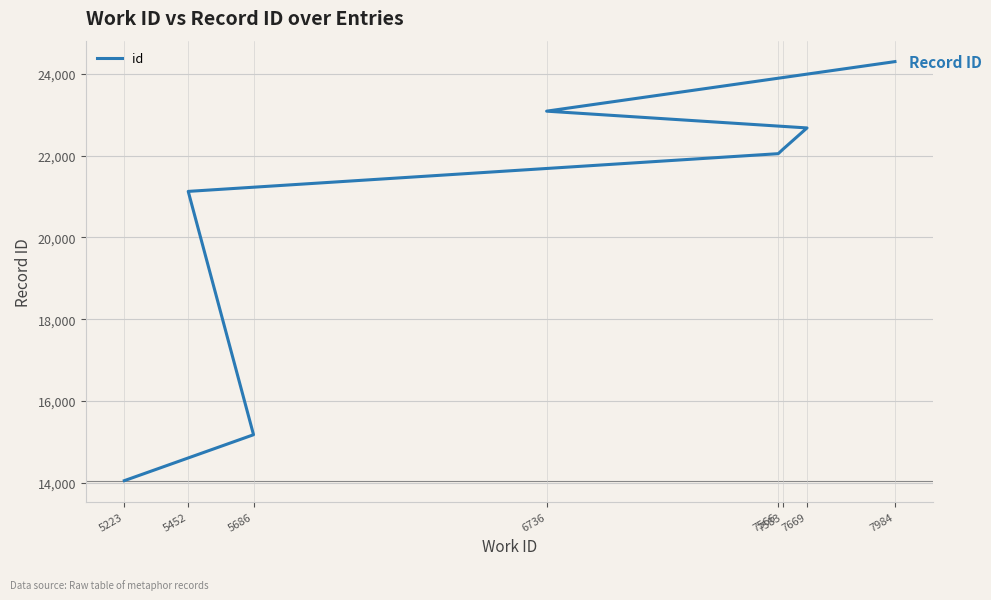

What is the sum of the values at 7583 and 7566?

44199